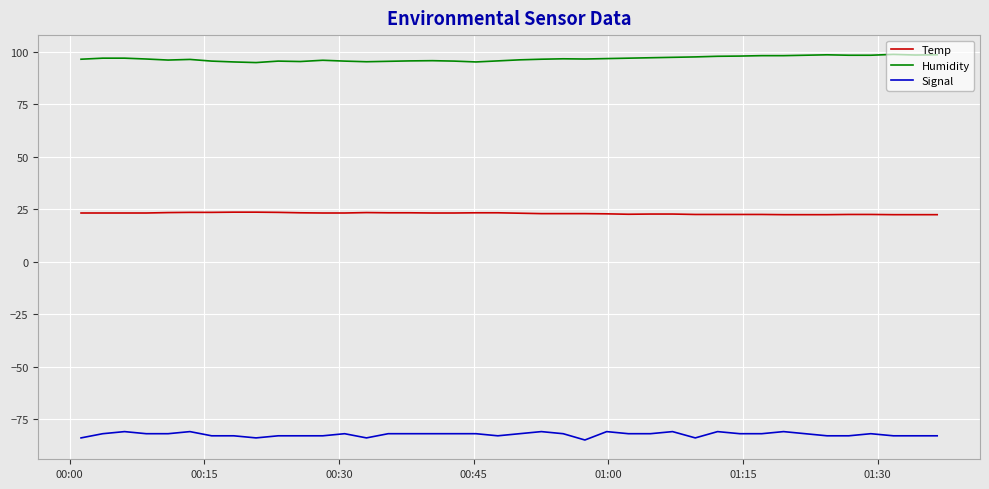

What is the minimum value for Temp?

22.4